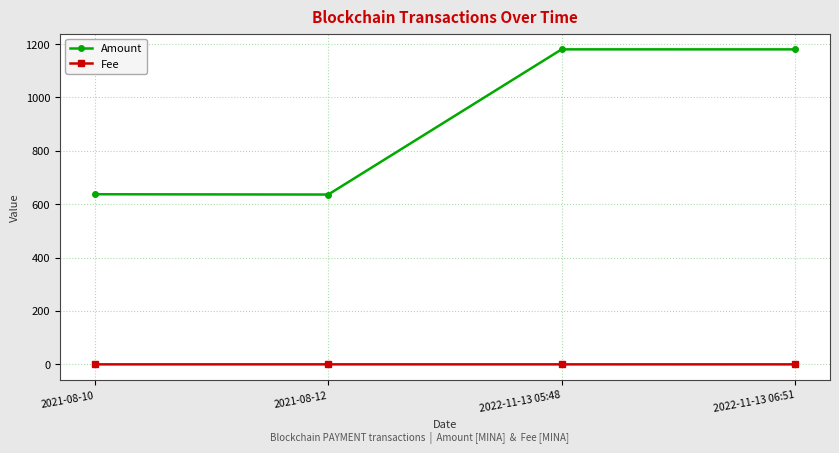

Is it true that Fee equals 0.0 at 2022-11-13 05:48?

True